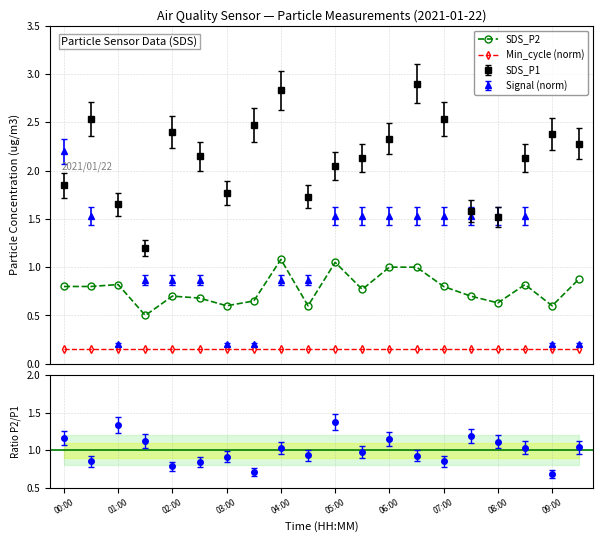

True or false: SDS_P2 and Min_cycle (norm) intersect in this chart.

False